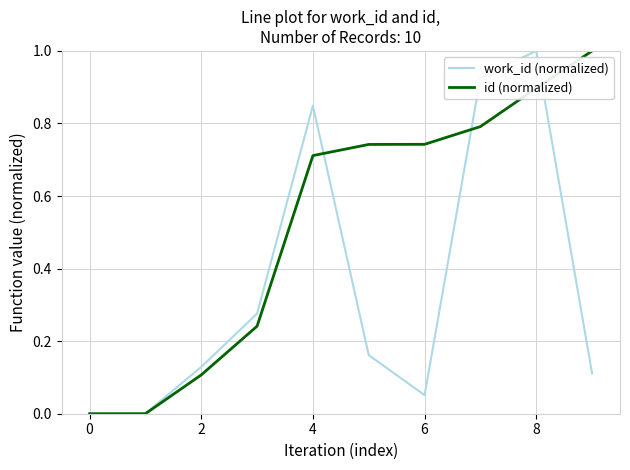

Which series has the largest total across all categories?

id (normalized)